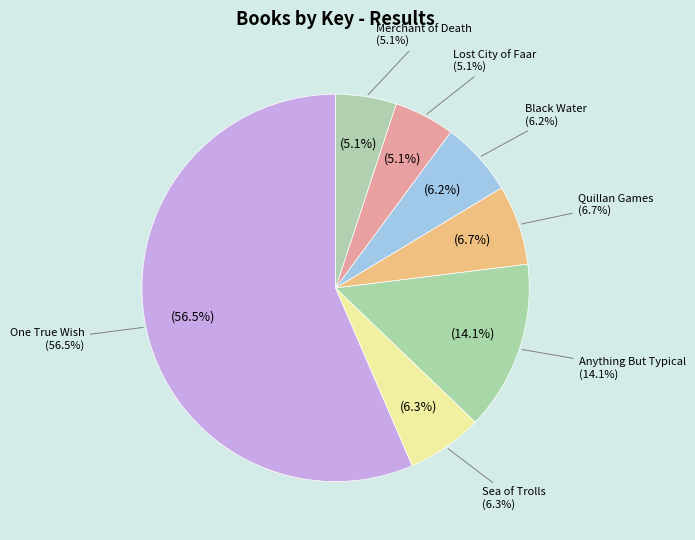

Which slice is the smallest?

Merchant of Death